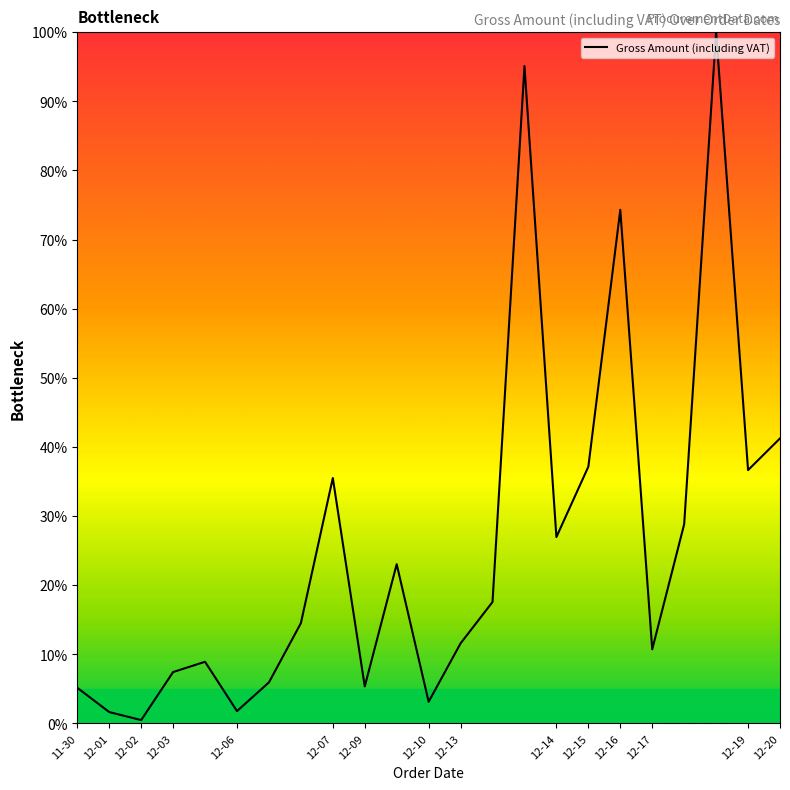

What is the difference between the maximum and minimum values?

99.5